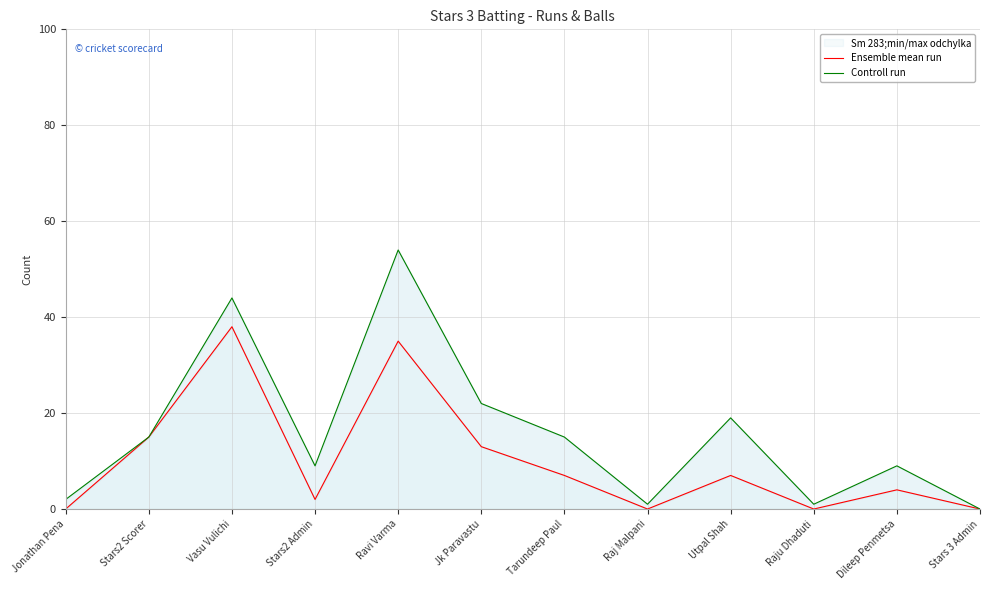

Reading right to left, list all the values displayed in this chart.

Ensemble mean run: Stars 3 Admin=0	Dileep Penmetsa=4	Raju Dhaduti=0	Utpal Shah=7	Raj Malpani=0	Tarundeep Paul=7	Jk Paravastu=13	Ravi Varma=35	Stars2 Admin=2	Vasu Vulichi=38	Stars2 Scorer=15	Jonathan Pena=0
Controll run: Stars 3 Admin=0	Dileep Penmetsa=9	Raju Dhaduti=1	Utpal Shah=19	Raj Malpani=1	Tarundeep Paul=15	Jk Paravastu=22	Ravi Varma=54	Stars2 Admin=9	Vasu Vulichi=44	Stars2 Scorer=15	Jonathan Pena=2